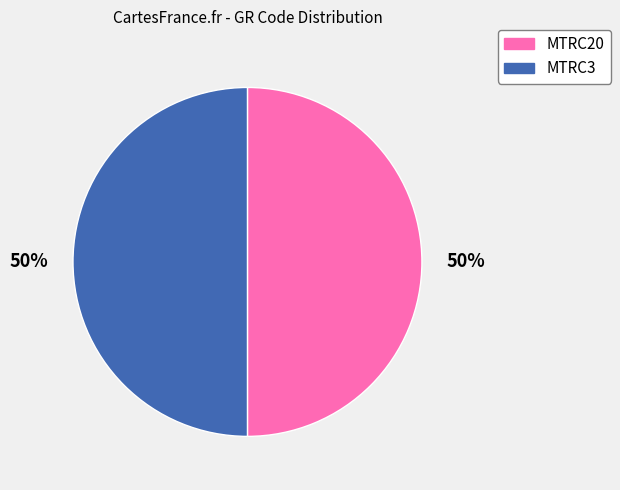

Approximately how many times larger is the value at MTRC20 compared to MTRC3?

1.0